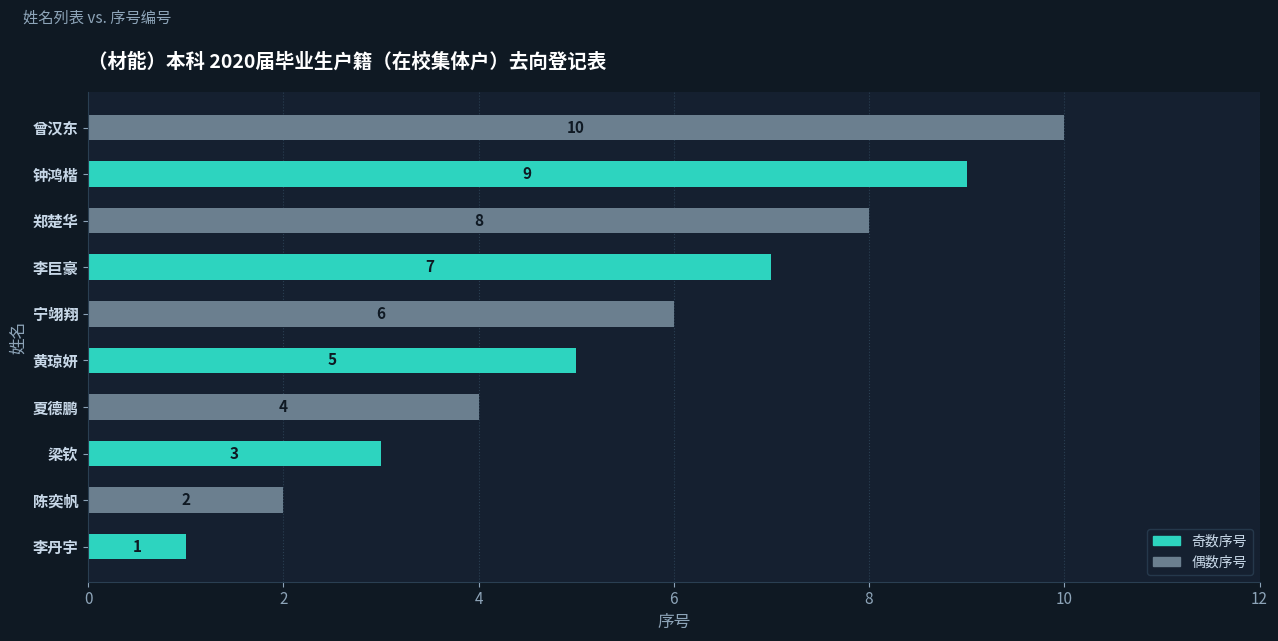

Approximately how many times larger is the value at 宁翊翔 compared to 李巨豪?

0.9